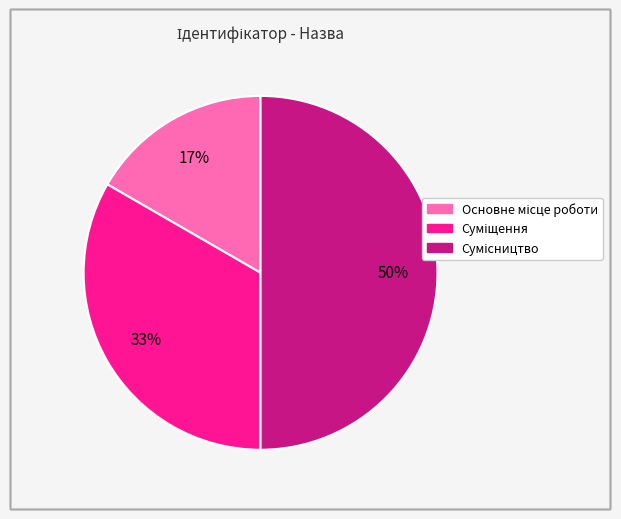

To the nearest percent, what is the difference between the largest and smallest slice percentages?

33%